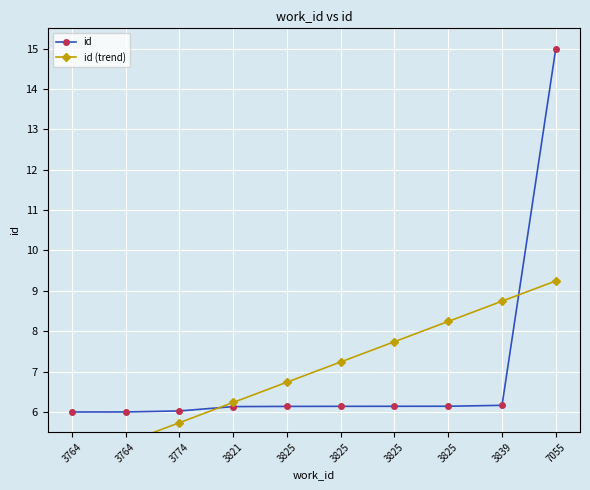

How many lines are shown in the chart?

2